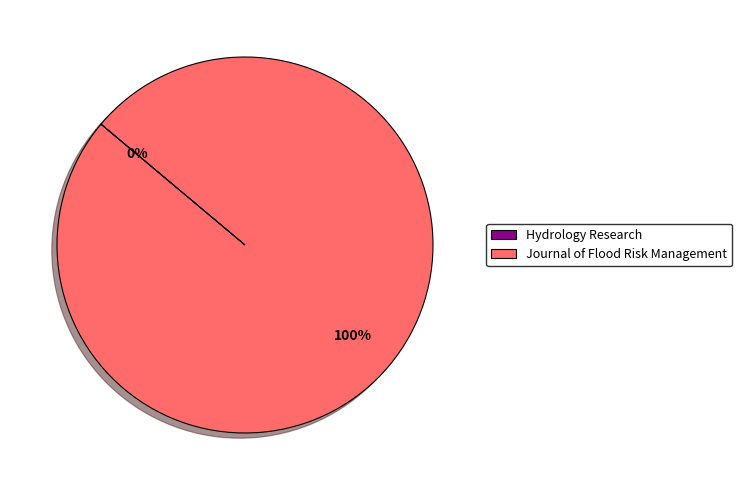

What is the largest slice in the pie chart?

Journal of Flood Risk Management